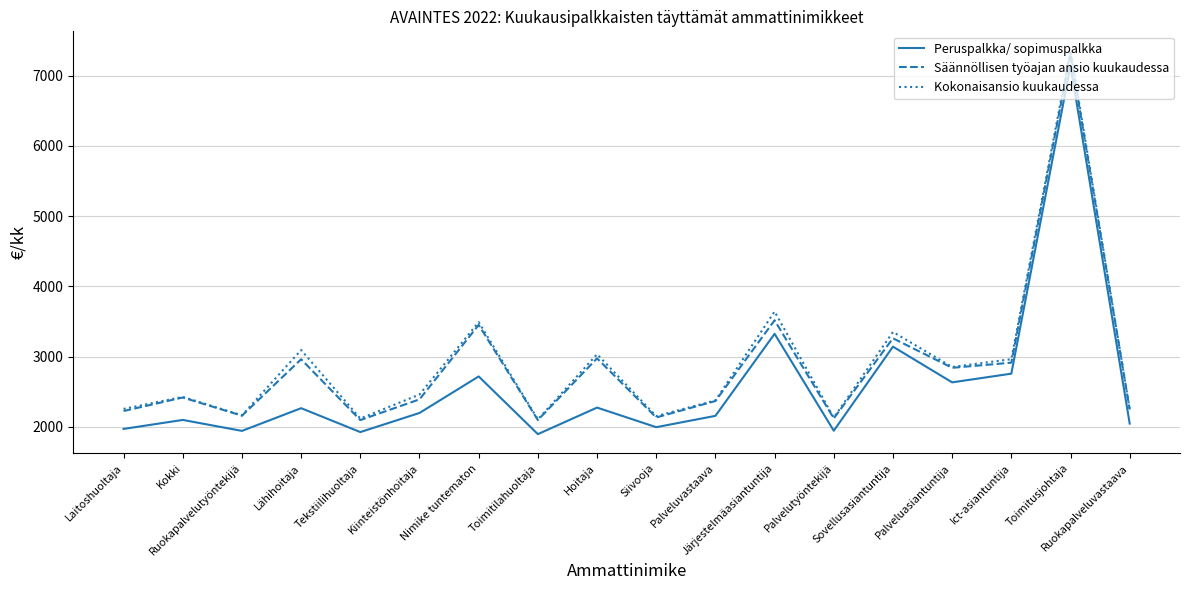

Is this an area chart (filled region under the line)?

No